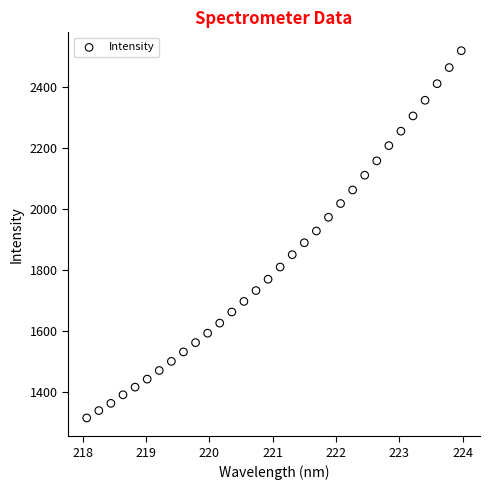

What is the range of X values (max minus min)?

5.9